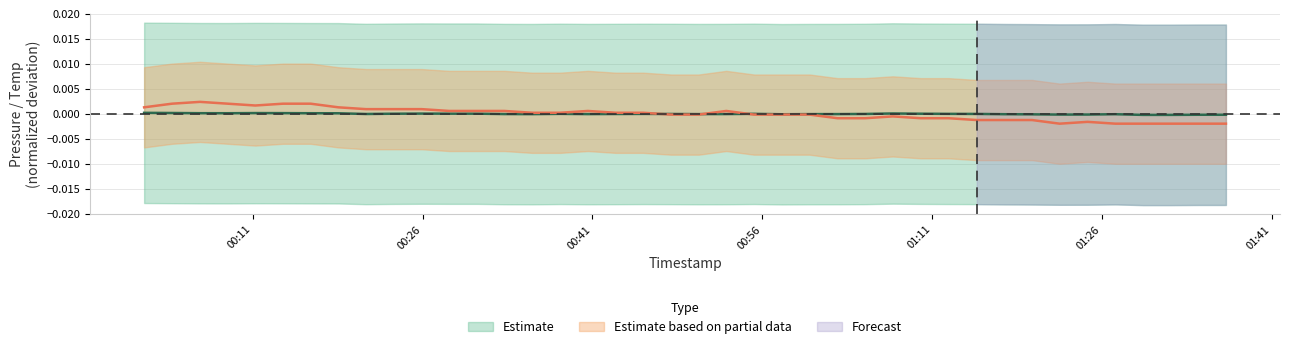

After their last crossing, which series has the higher values: temperature or pressure?

pressure